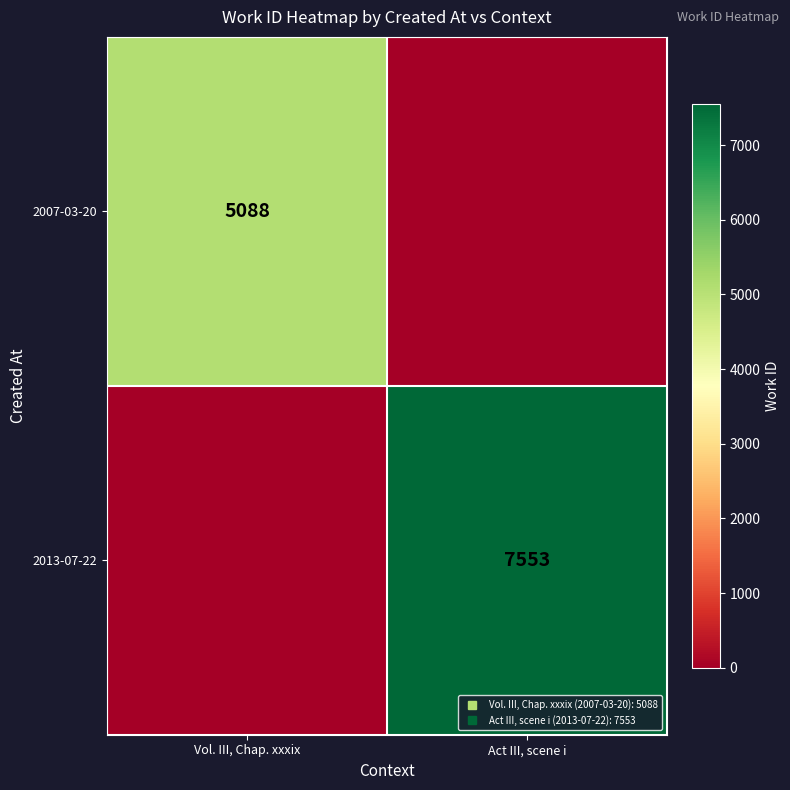

What is the difference between the 2013-07-22 values at Vol. III, Chap. xxxix and Act III, scene i?

7553